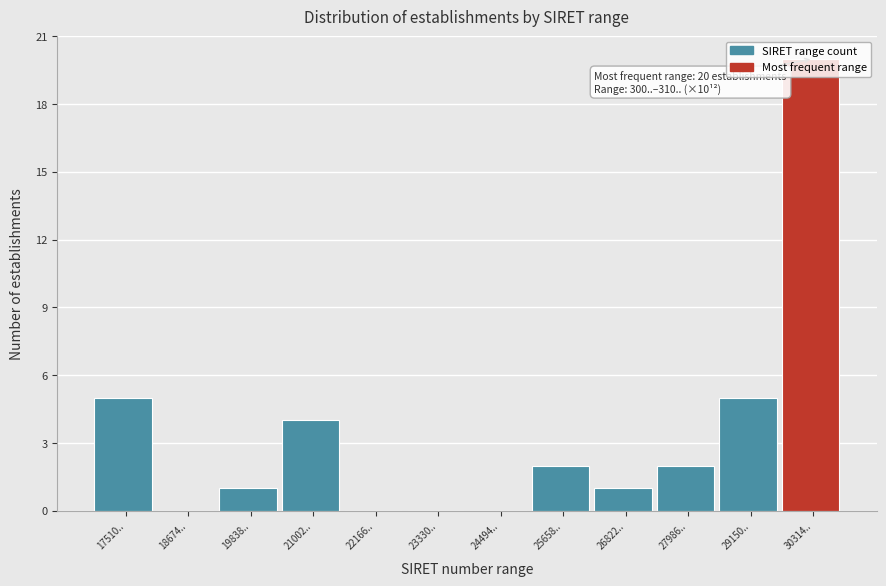

Is it true that the value at 18674.. is -14?

False